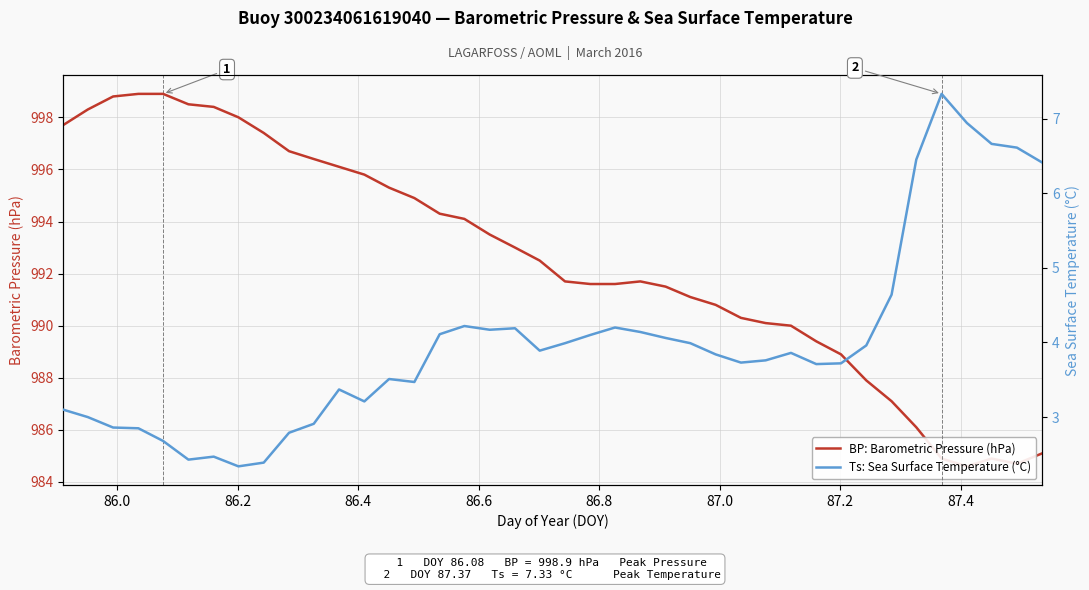

Does the chart display data point markers on the line(s)?

No